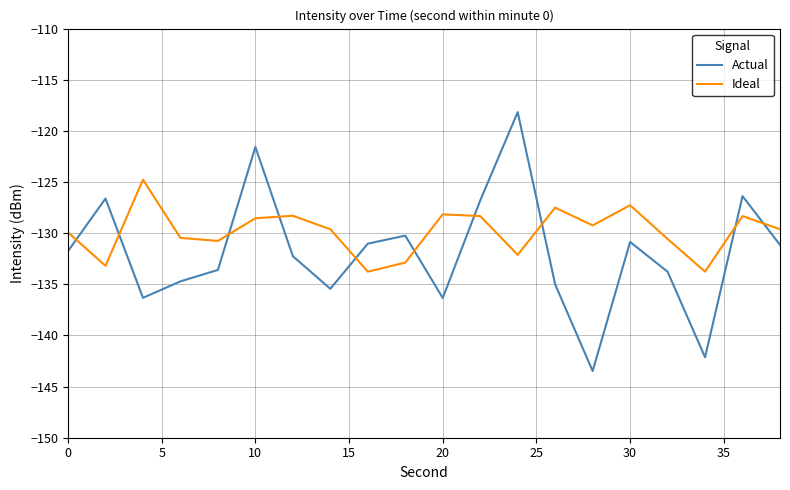

What is the lowest value of the Ideal series?

-133.8